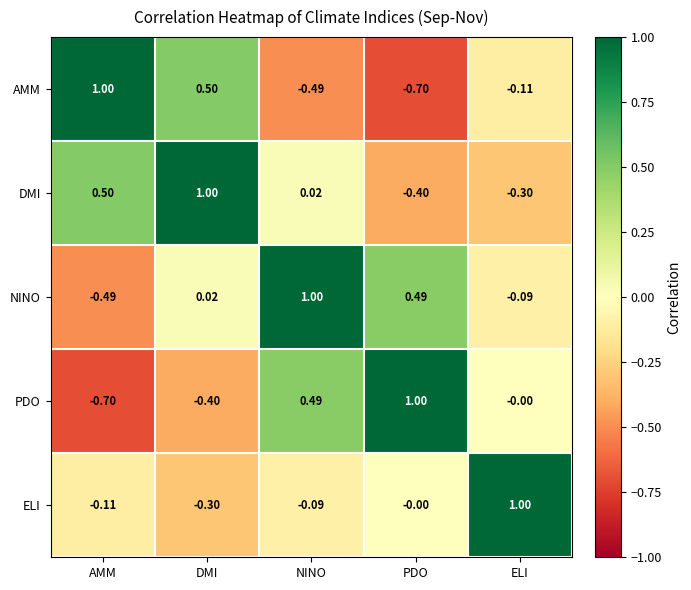

Is the value of ELI at PDO greater than the value of DMI at DMI?

No